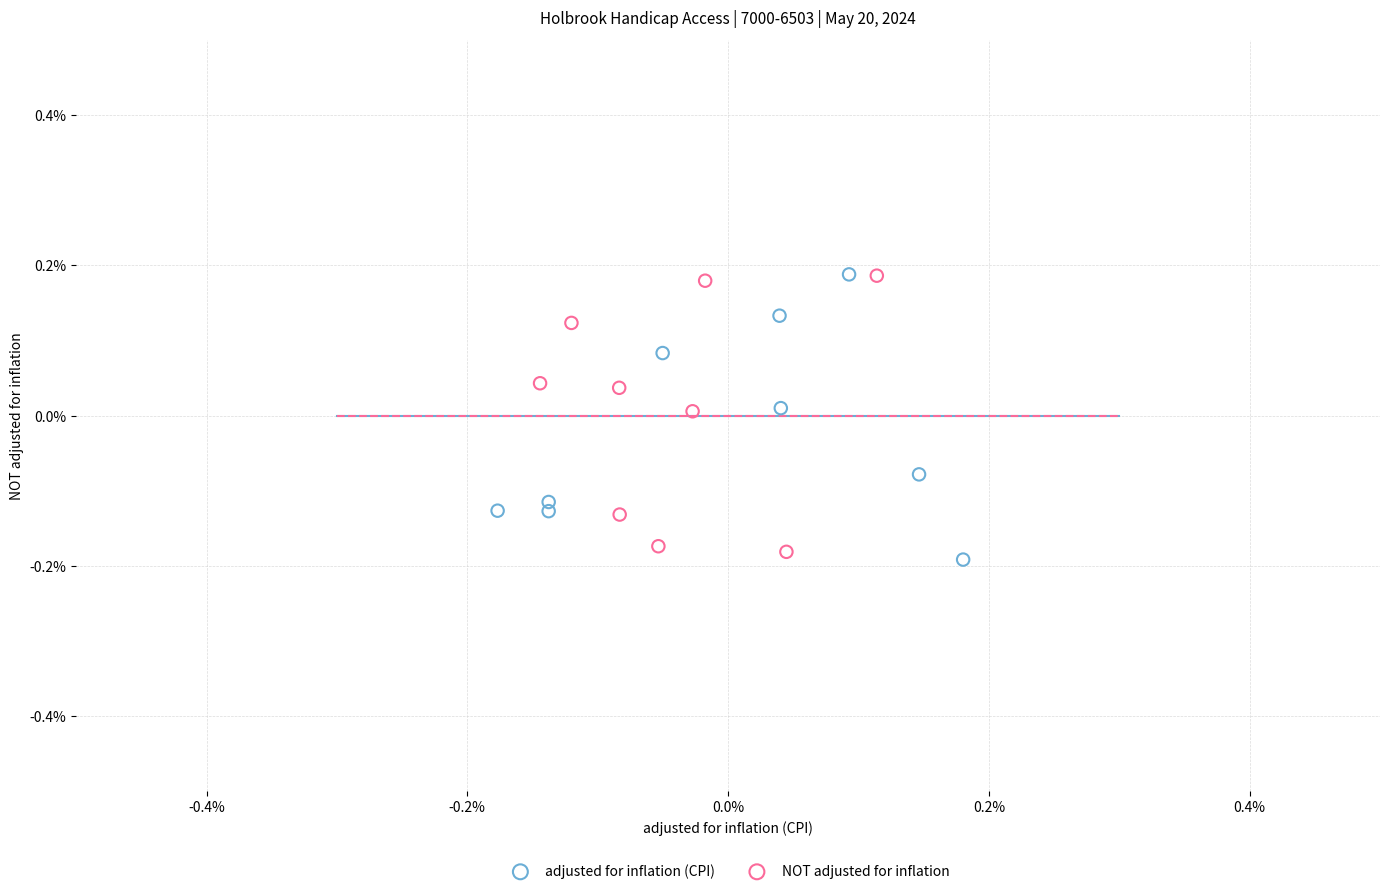

Which series contains the lowest Y value?

adjusted for inflation (CPI)